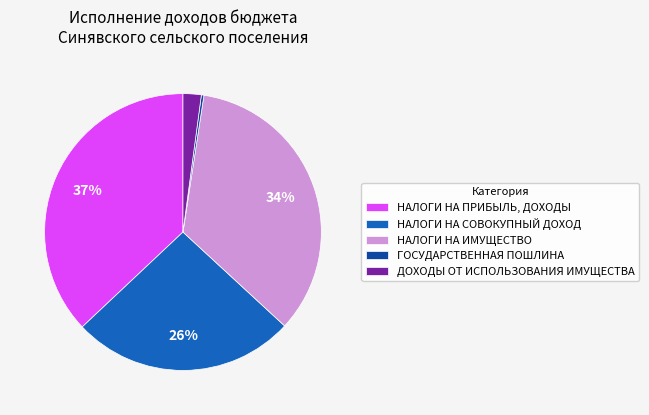

Rank the categories by value from lowest to highest.

ГОСУДАРСТВЕННАЯ ПОШЛИНА, ДОХОДЫ ОТ ИСПОЛЬЗОВАНИЯ ИМУЩЕСТВА, НАЛОГИ НА СОВОКУПНЫЙ ДОХОД, НАЛОГИ НА ИМУЩЕСТВО, НАЛОГИ НА ПРИБЫЛЬ, ДОХОДЫ